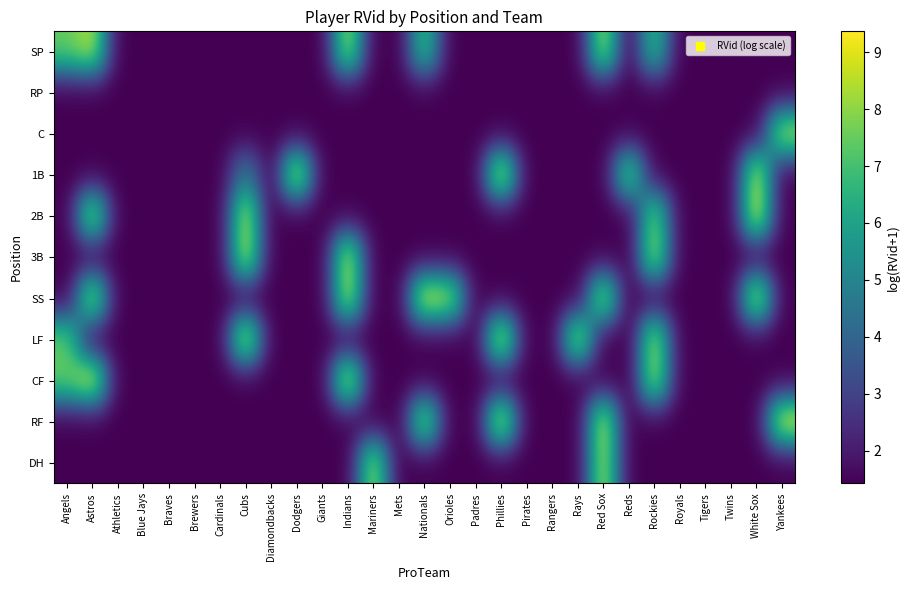

Rank the series at Athletics from lowest to highest value.

SP, RP, C, 1B, 2B, 3B, SS, LF, CF, RF, DH